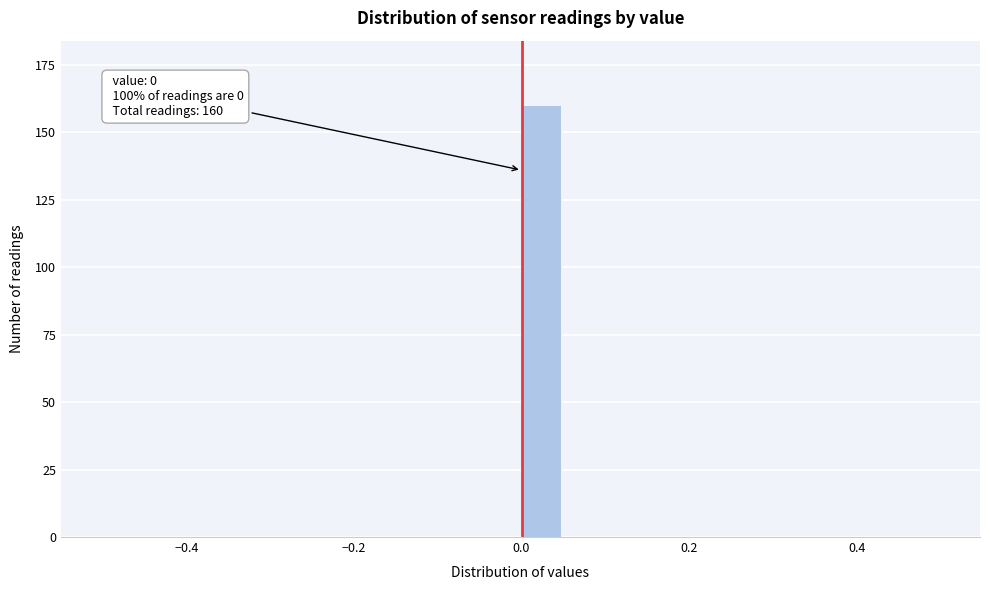

Around what value on the x-axis is the tallest bar? Give the approximate position of its centre, as read against the axis.

0.02